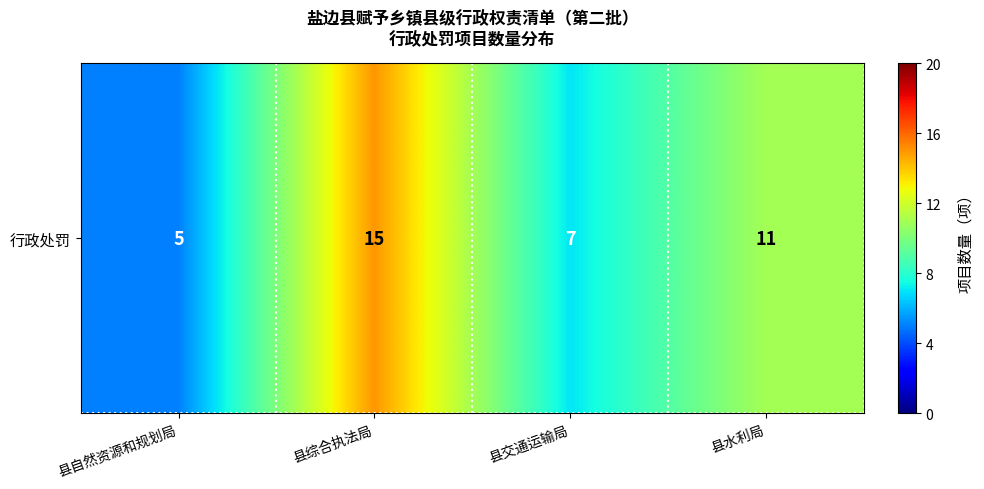

How many values are between 7 and 15?

3